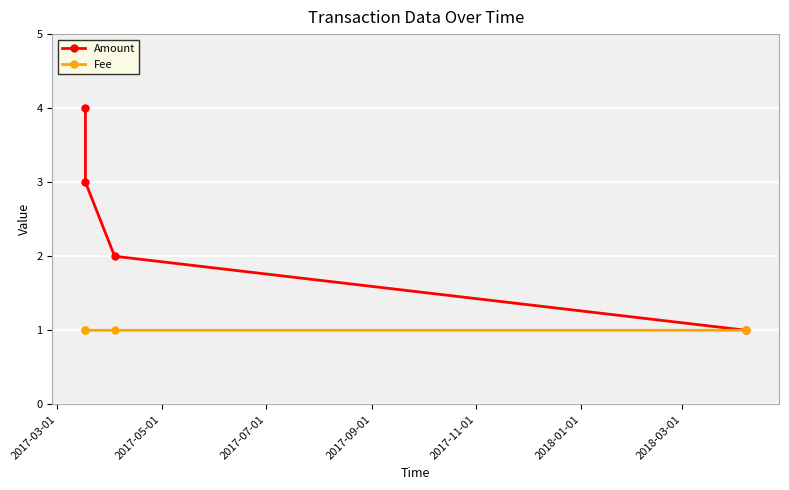

Rank the series by their average value, from highest to lowest.

Amount, Fee